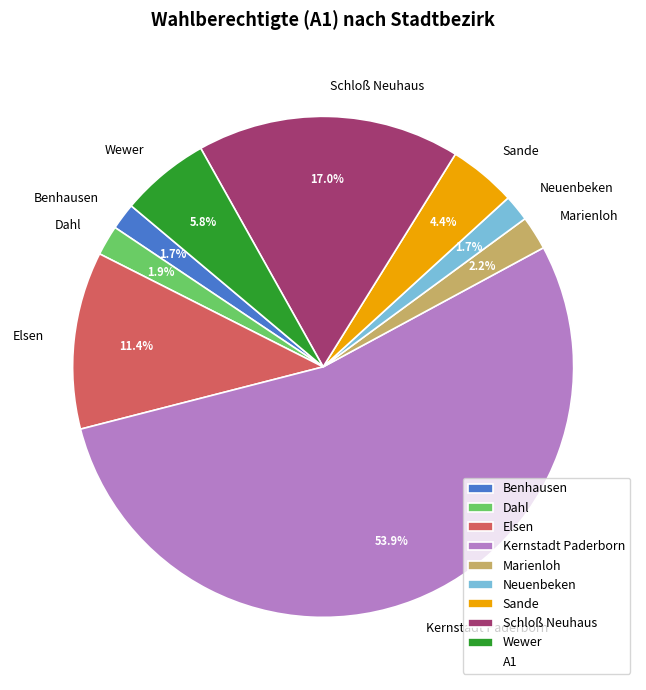

To the nearest percent, what portion does Sande represent?

4%